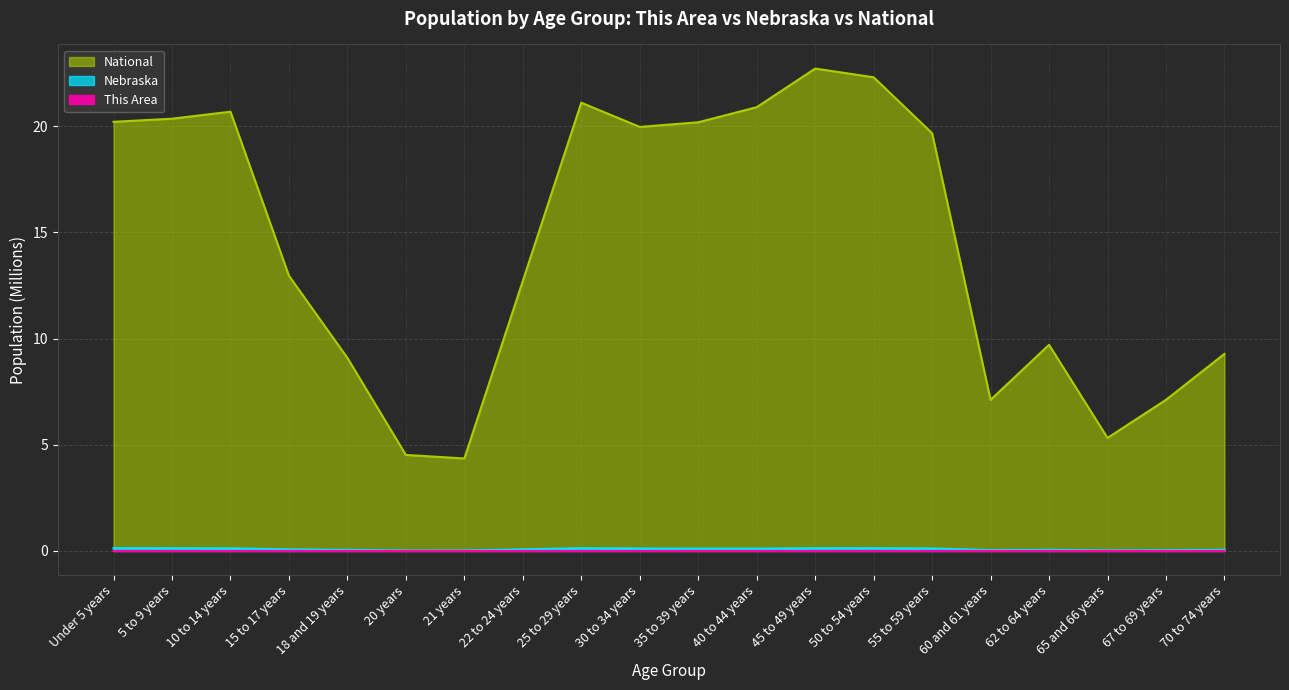

What is the sum of all National values?

290.2